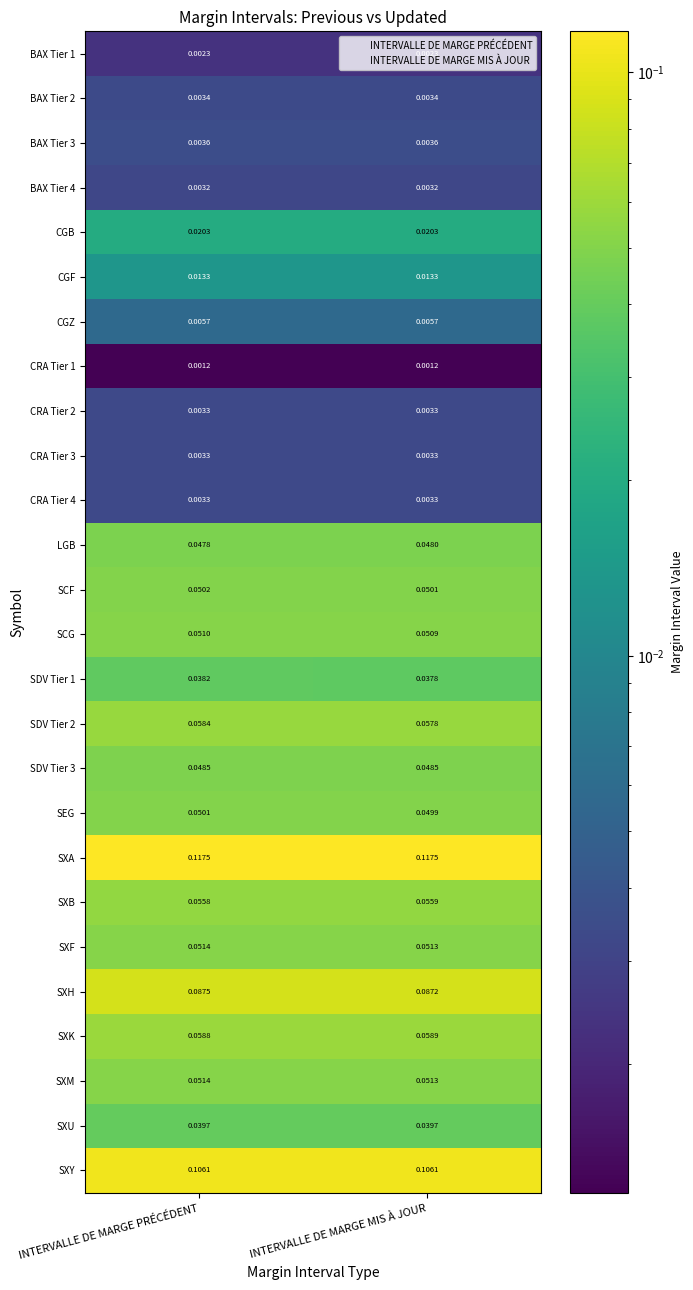

Which series has the widest spread of values?

SDV Tier 2